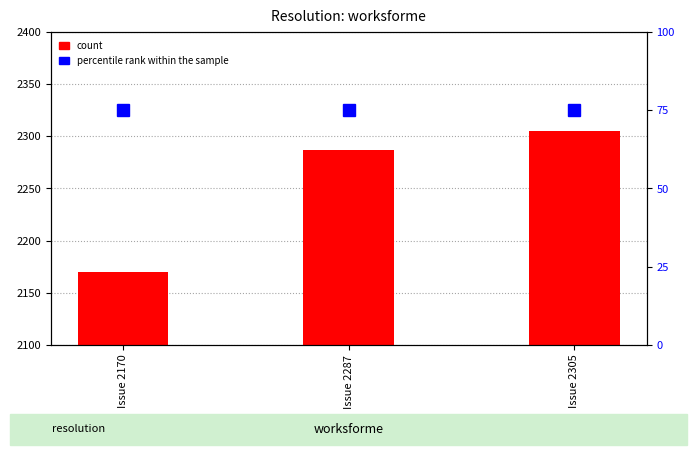

Which label corresponds to the smallest value in the chart?

Issue 2170